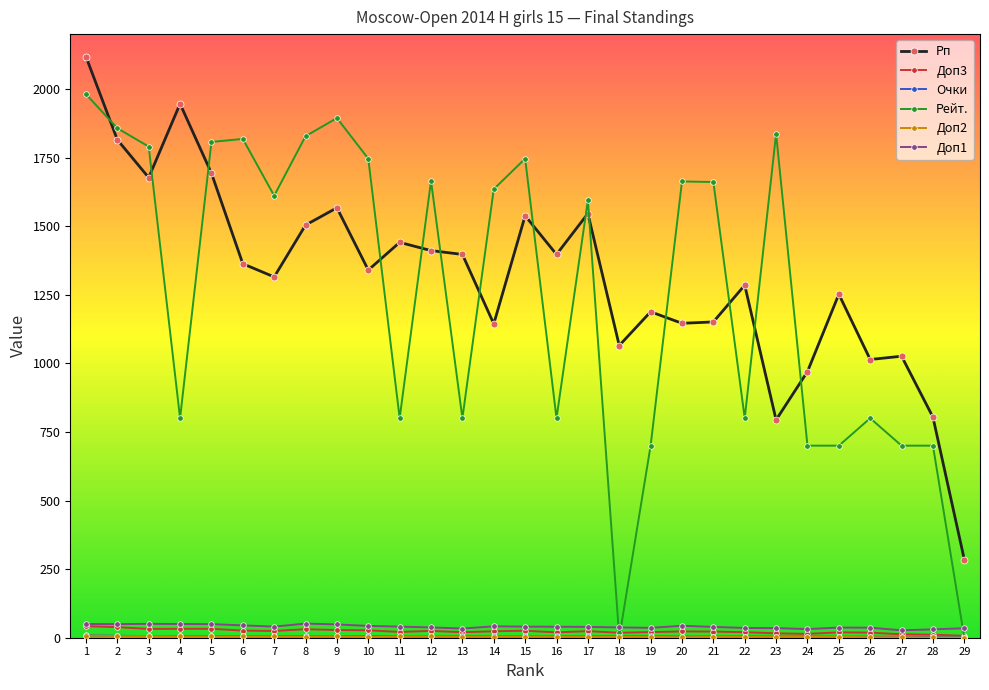

At which category is the sum across all series the highest?

1